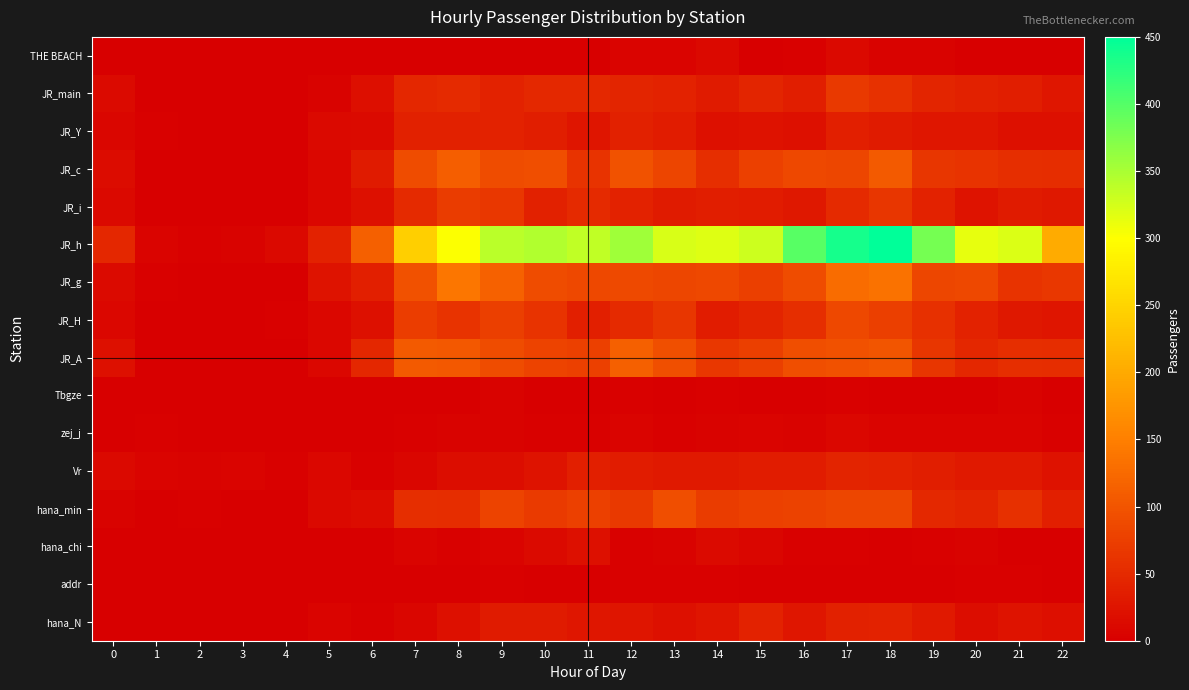

Which series has the widest spread of values?

JR_h